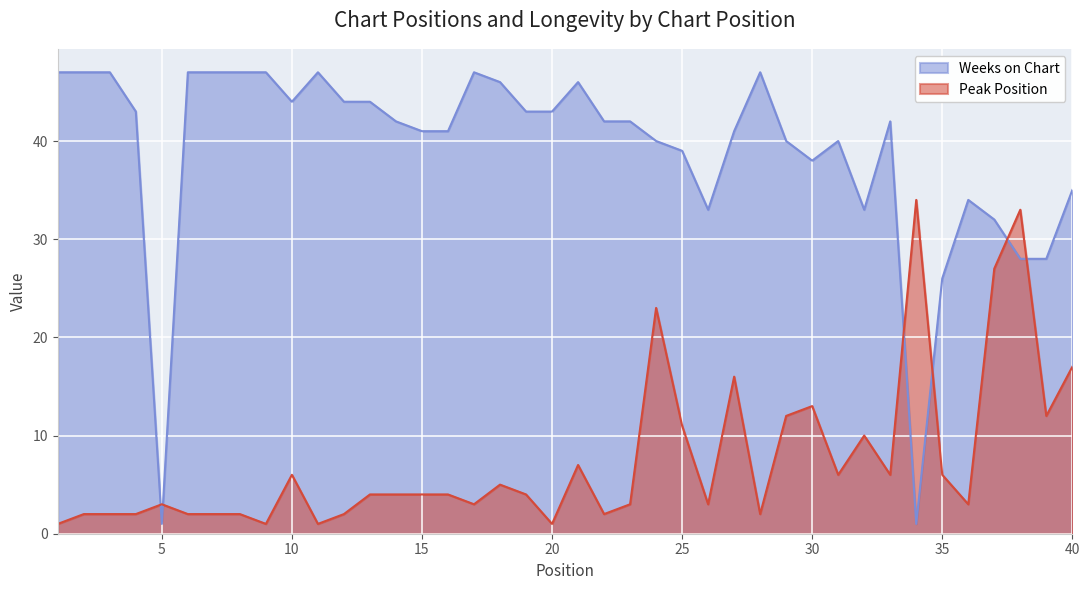

Which series has the largest range (max minus min)?

Weeks on Chart